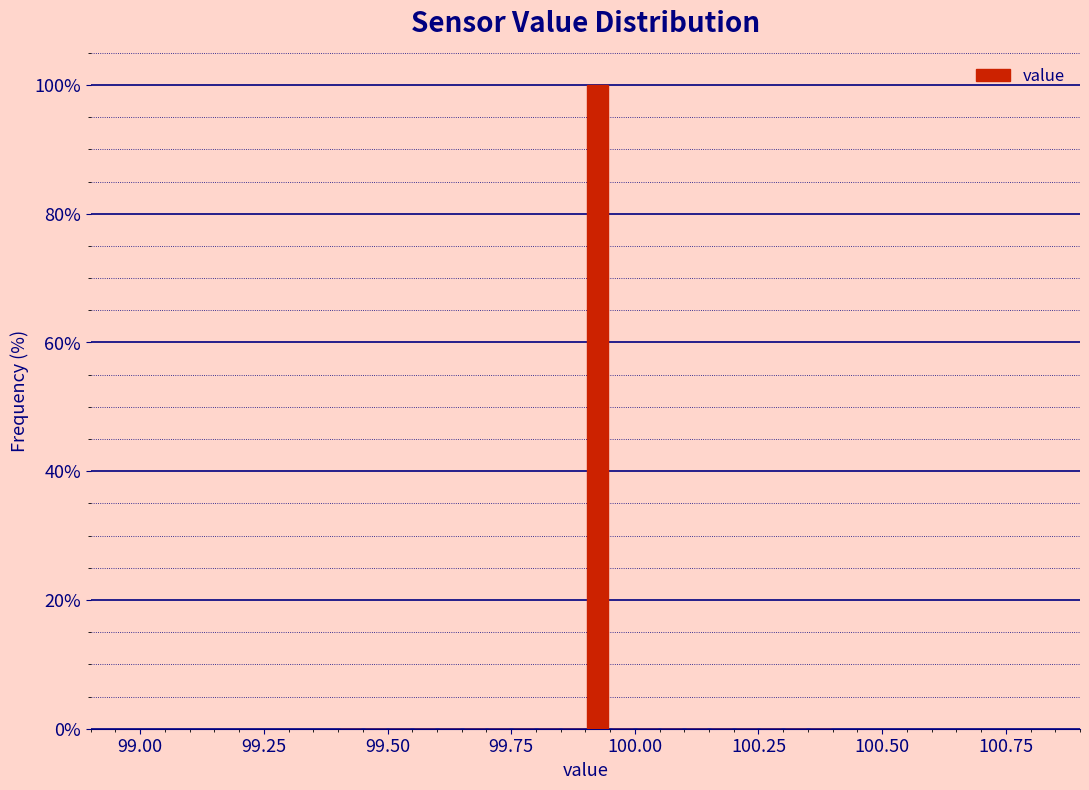

Read against the x-axis, roughly where is the centre of the tallest bar?

99.95